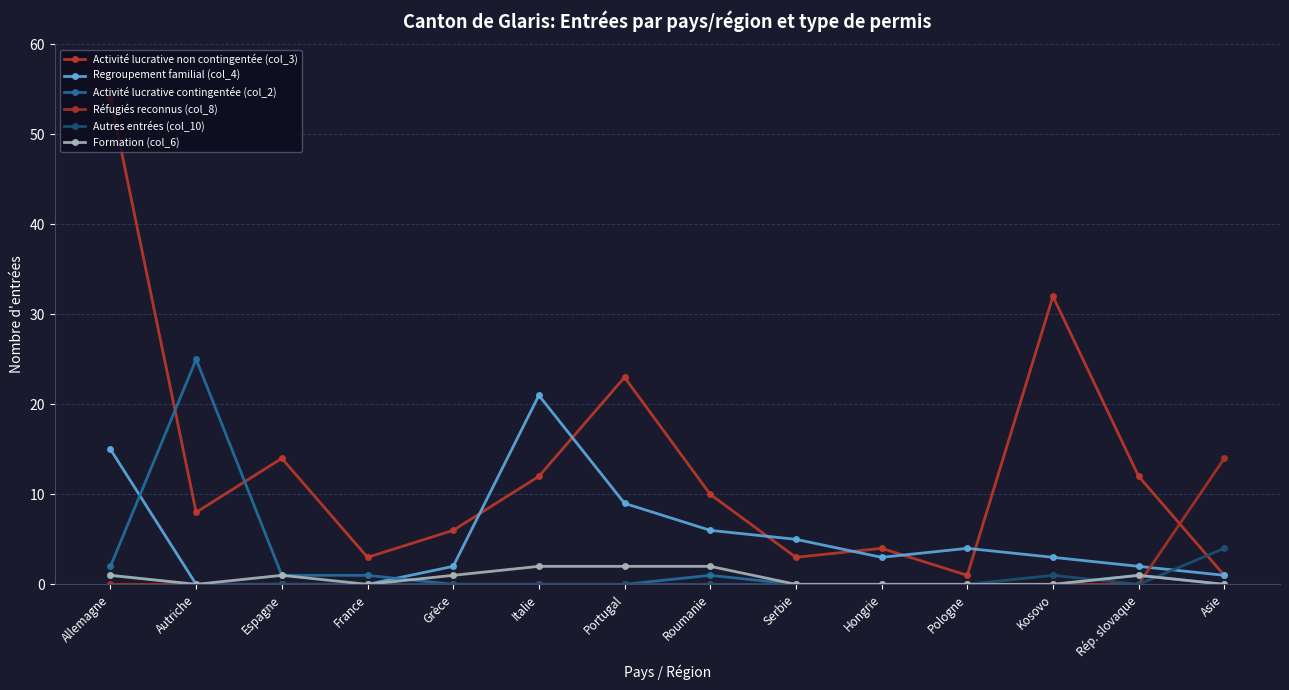

Which has a higher value, Hongrie or Autriche?

Autriche